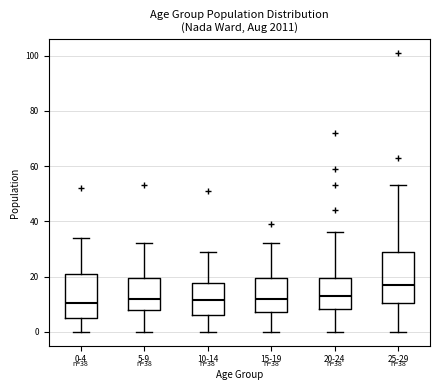

Which box has the highest median line?

25-29